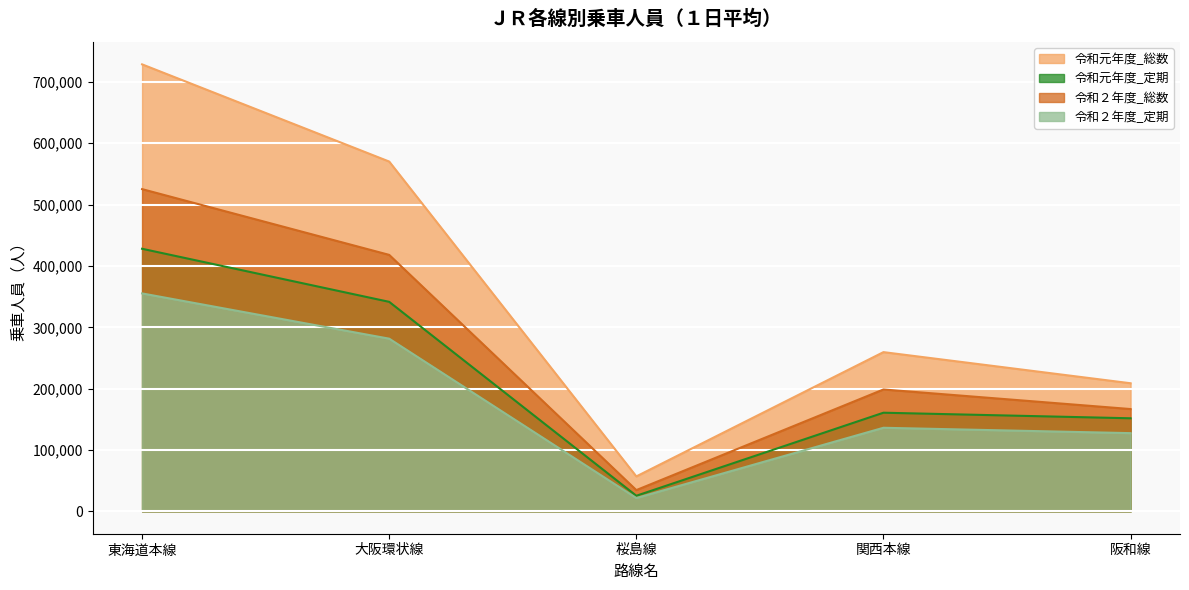

What is the total value across all series at 東海道本線?

2037352